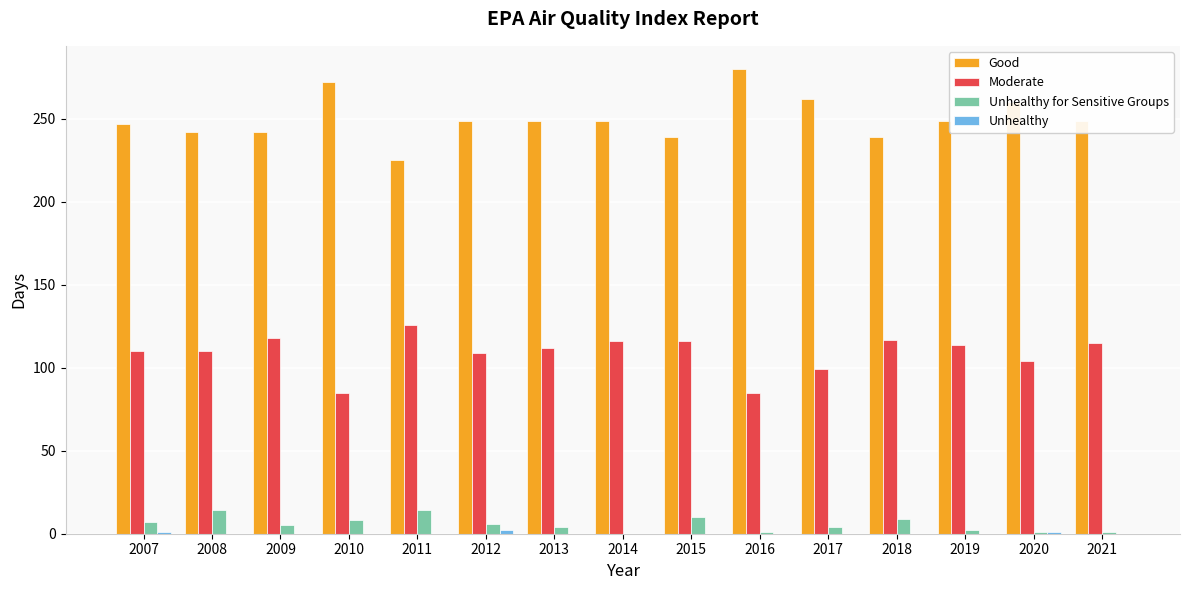

True or false: Moderate has a value of 114 at 2019.

True